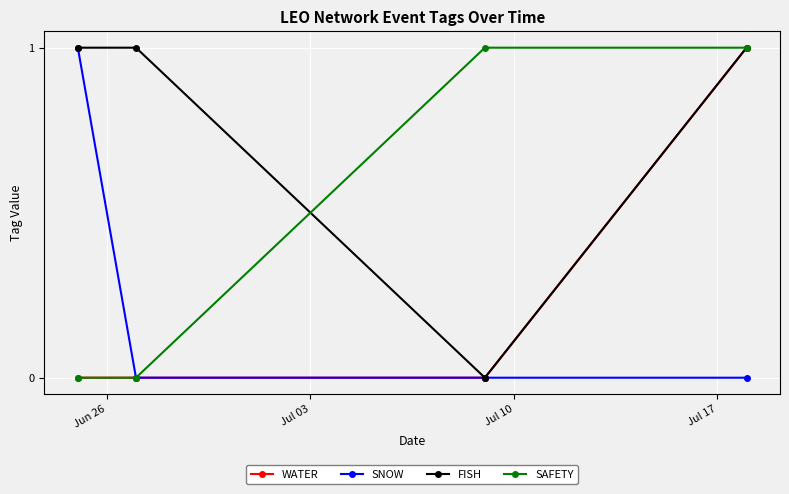

What are all the series names shown in the legend?

WATER, SNOW, FISH, SAFETY